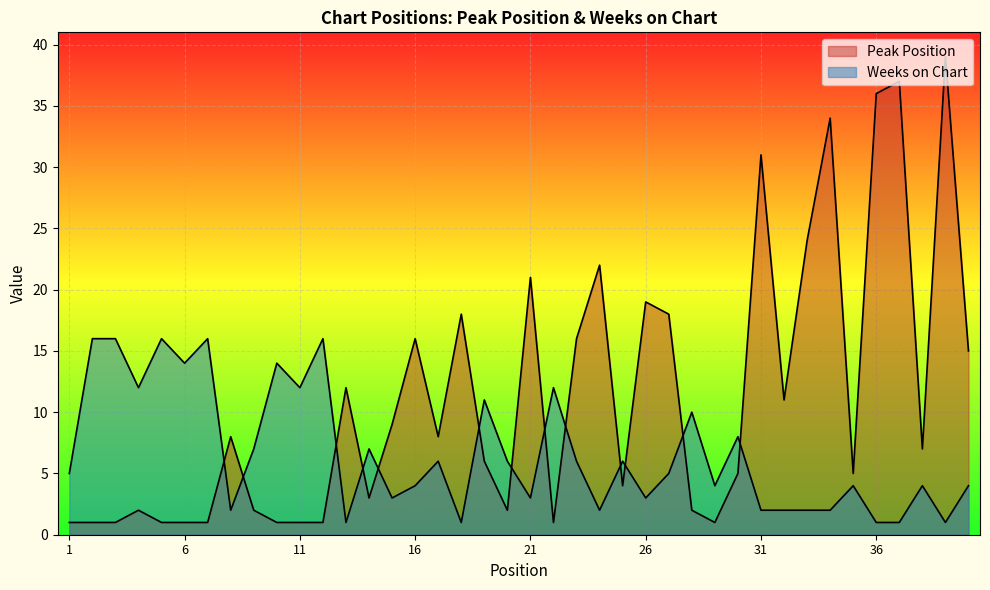

List the series in order of their overall mean, lowest first.

Weeks on Chart, Peak Position